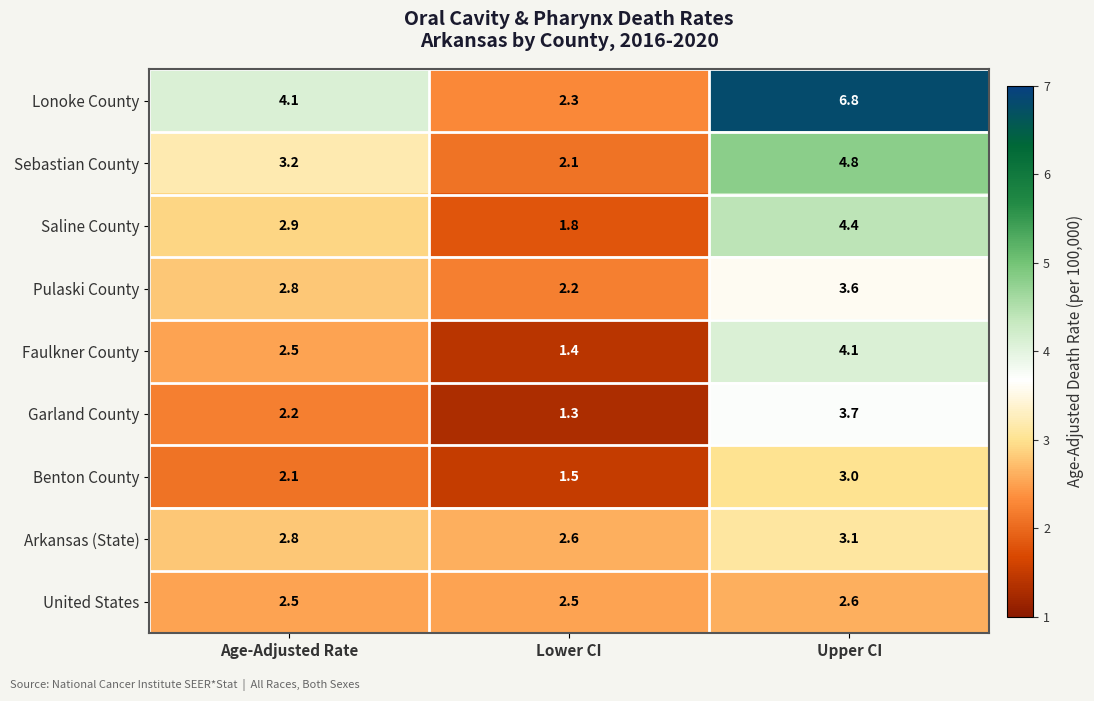

What is the difference between the highest and lowest values at Age-Adjusted Rate?

2.0